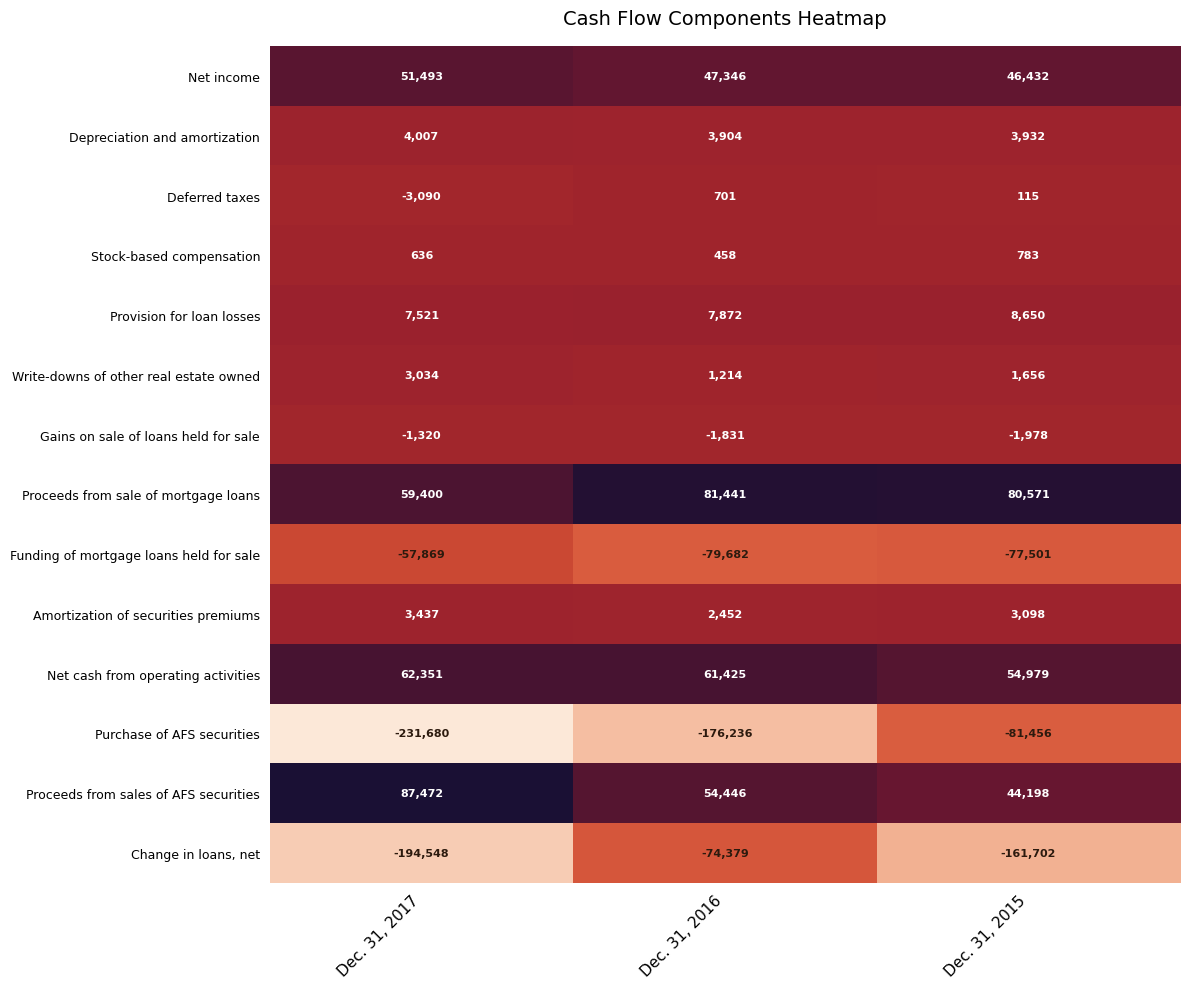

Where is Provision for loan losses nearest to the value 8085?

Dec. 31, 2016